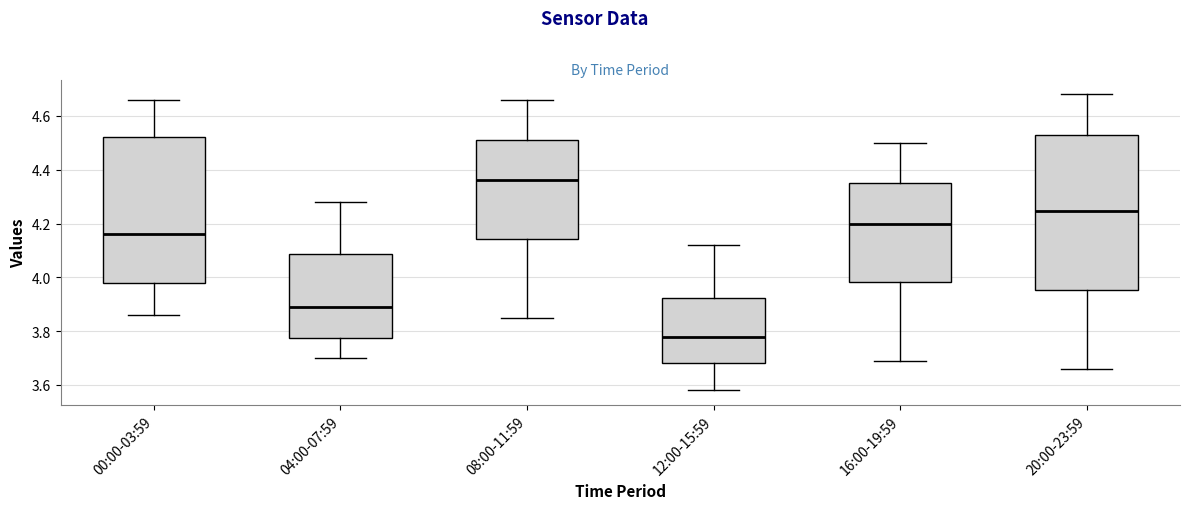

Reading left to right, transcribe this box plot: for each box, give where its median line is, the range the box spans, and where its two whiskers end, as read against the y-axis. The values are not printed on the chart, so give them approximately, as read against the axis.

00:00-03:59: median 4.16, box 3.98 to 4.52, whiskers 3.86 to 4.66
04:00-07:59: median 3.90, box 3.78 to 4.08, whiskers 3.70 to 4.28
08:00-11:59: median 4.36, box 4.14 to 4.52, whiskers 3.86 to 4.66
12:00-15:59: median 3.78, box 3.68 to 3.92, whiskers 3.58 to 4.12
16:00-19:59: median 4.20, box 3.98 to 4.36, whiskers 3.70 to 4.50
20:00-23:59: median 4.24, box 3.96 to 4.54, whiskers 3.66 to 4.68